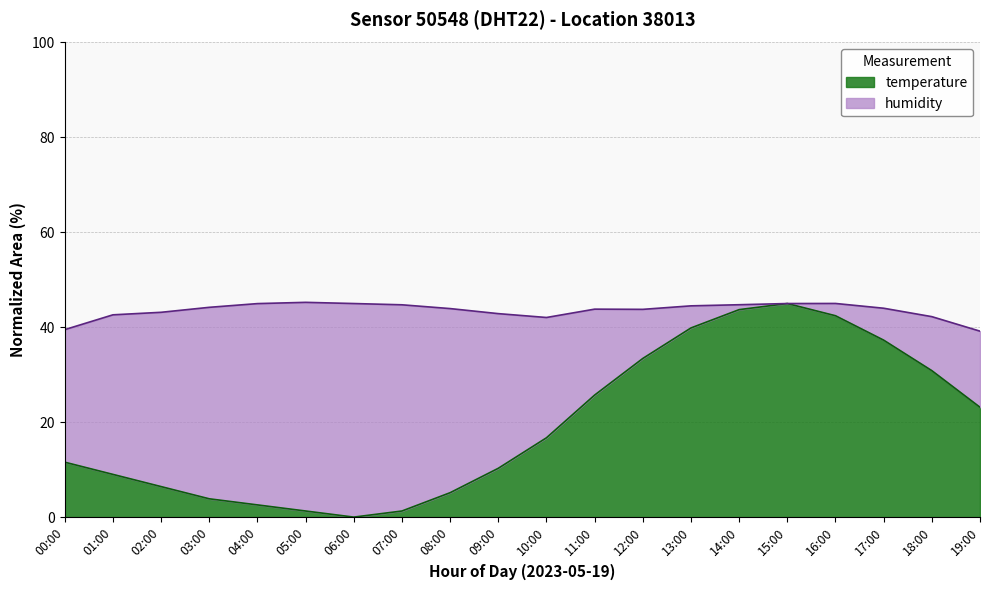

List the labels in order of value, smallest first.

06:00, 05:00, 07:00, 04:00, 03:00, 08:00, 02:00, 01:00, 09:00, 00:00, 10:00, 19:00, 11:00, 18:00, 12:00, 17:00, 13:00, 16:00, 14:00, 15:00